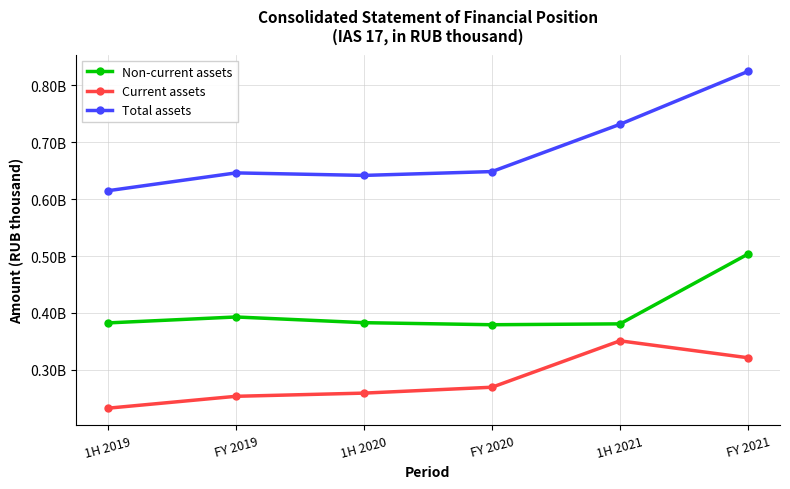

The value of Non-current assets at FY 2020 is 591290540.3. True or false?

False